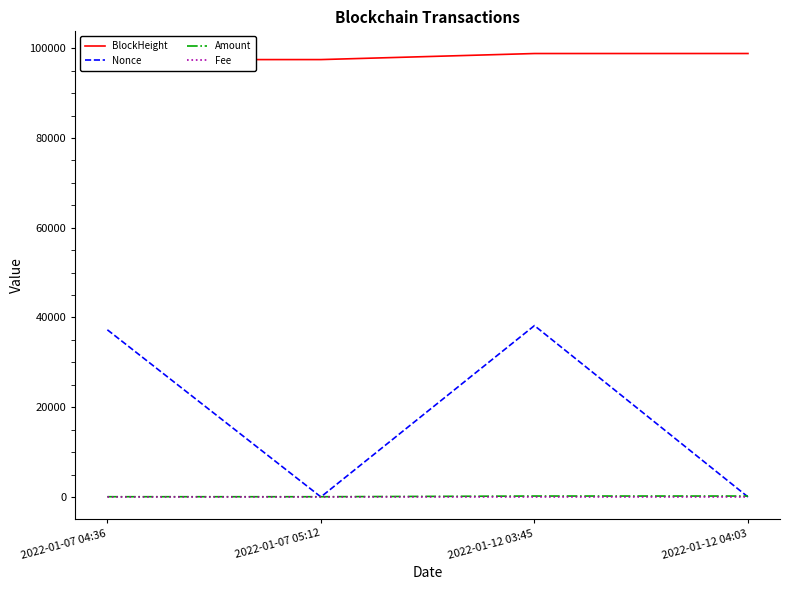

At which label is Amount closest to 123?

2022-01-07 04:36